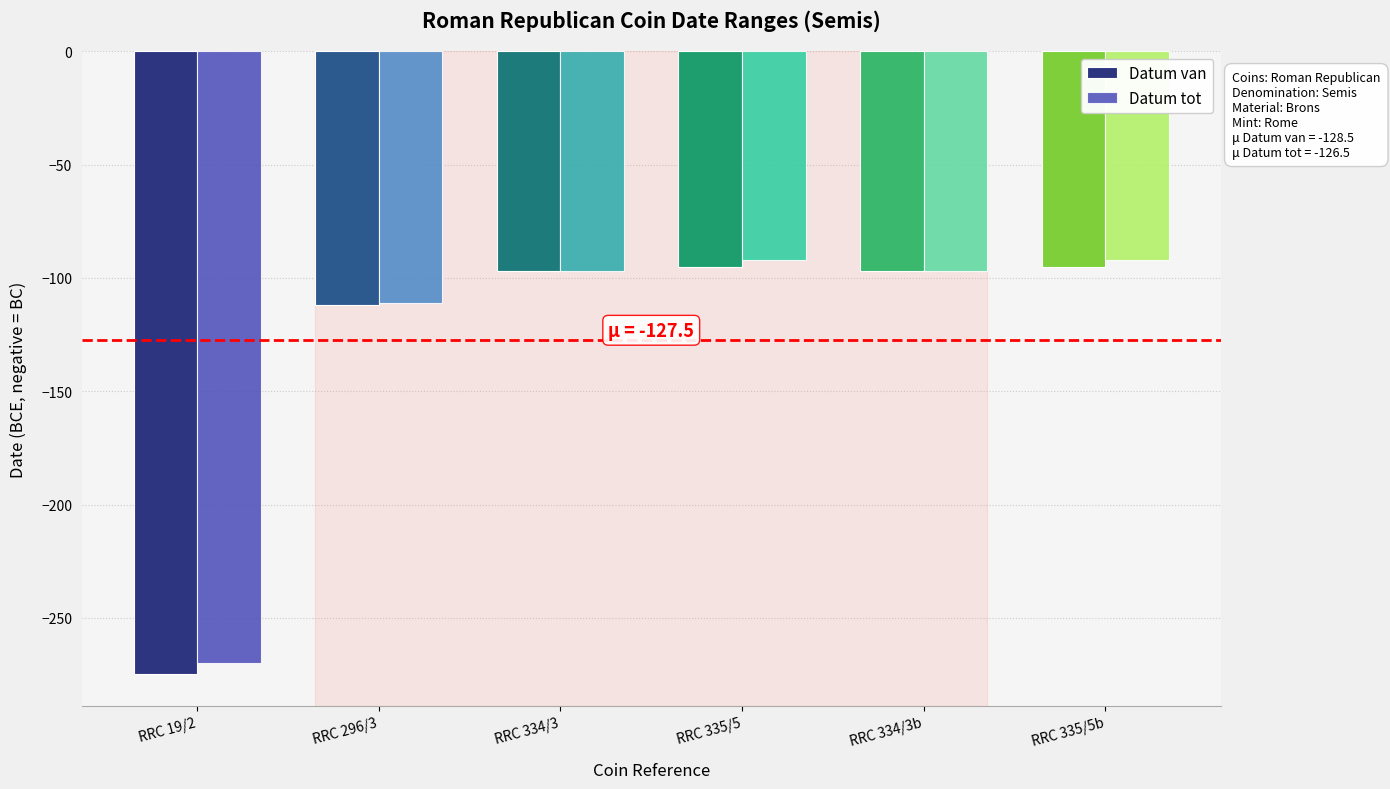

Is the value of Datum van at RRC 19/2 greater than the value of Datum tot at RRC 335/5b?

No